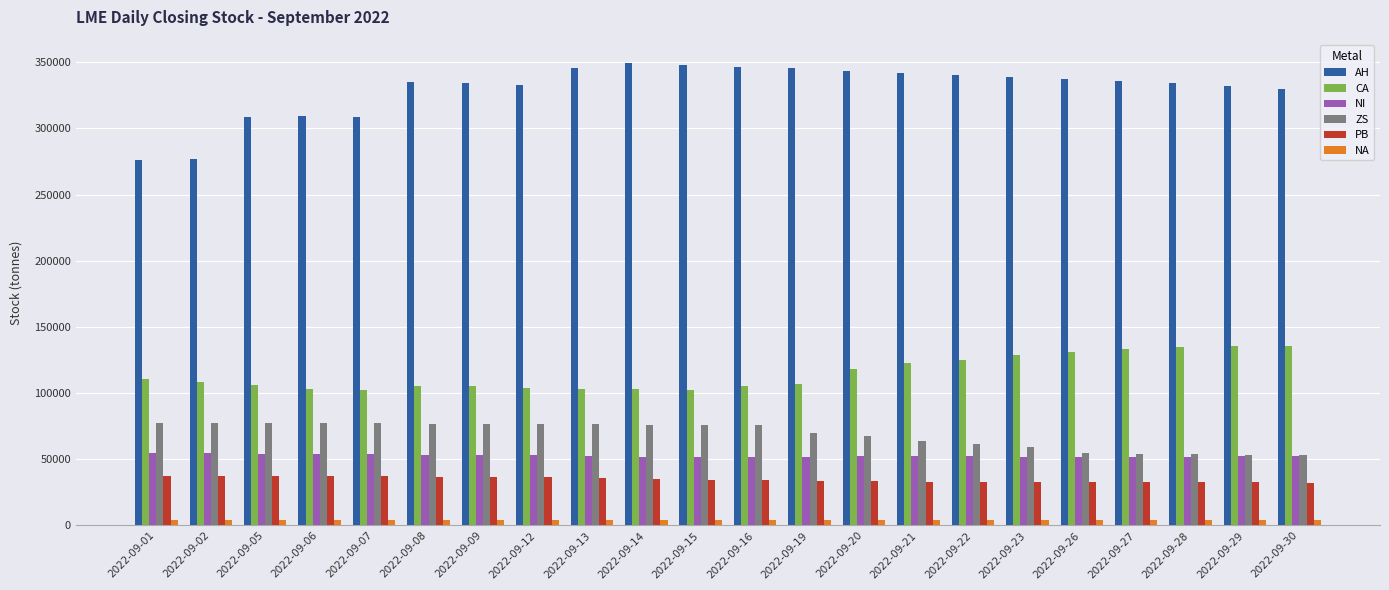

The value of ZS at 2022-09-14 is 128832. True or false?

False